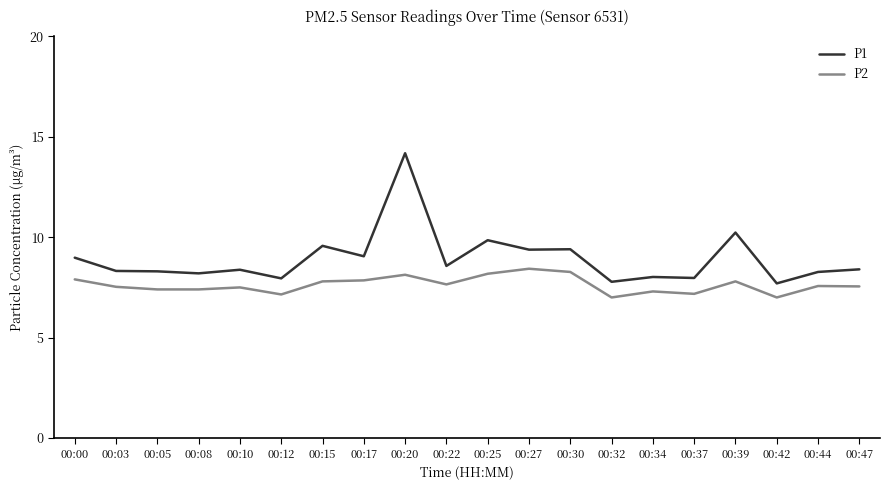

What is the spread (max minus min) of values at 00:25?

1.7